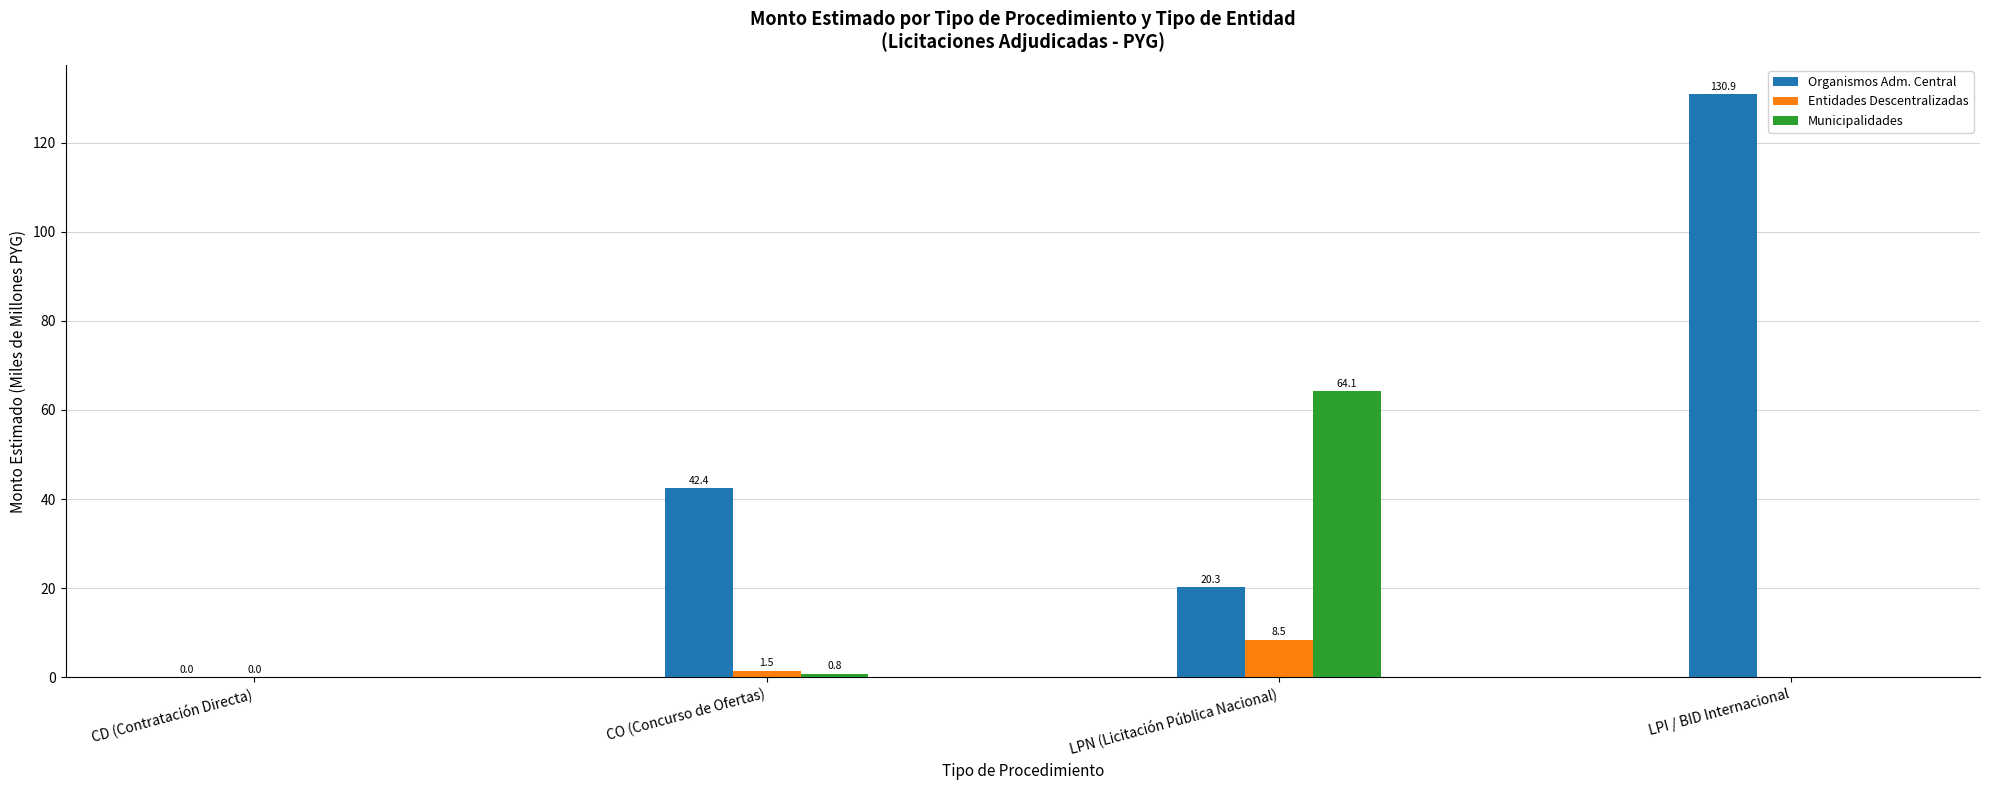

True or false: Organismos Adm. Central has a value of 20.3 at LPN (Licitación Pública Nacional).

True